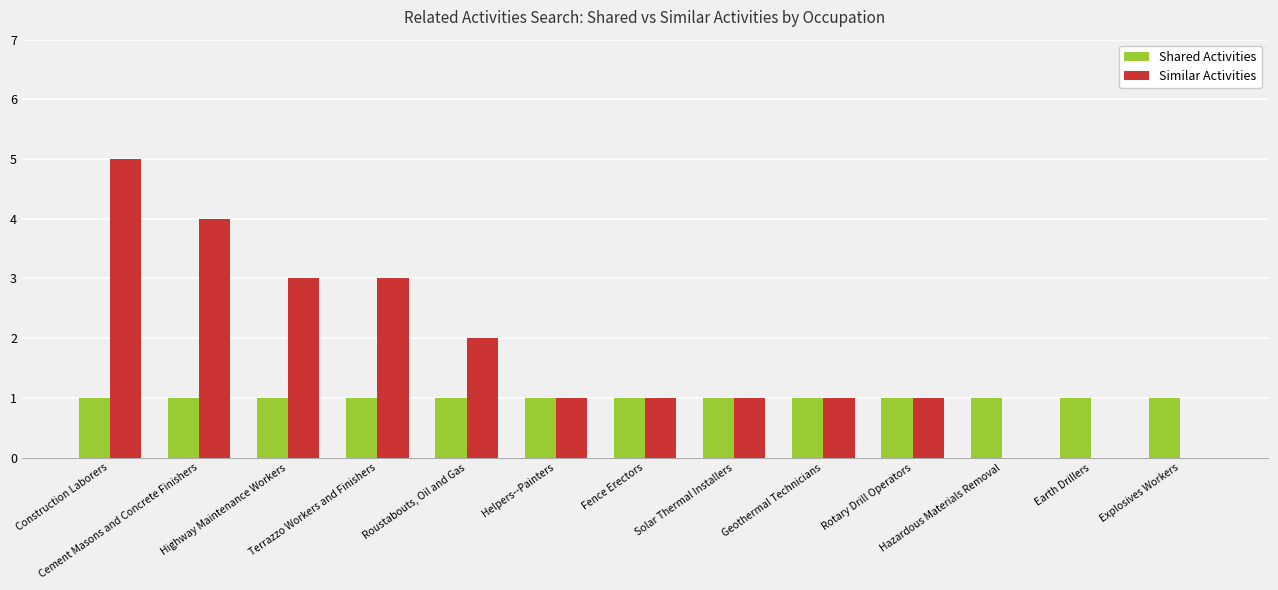

How many series are shown in this chart?

2